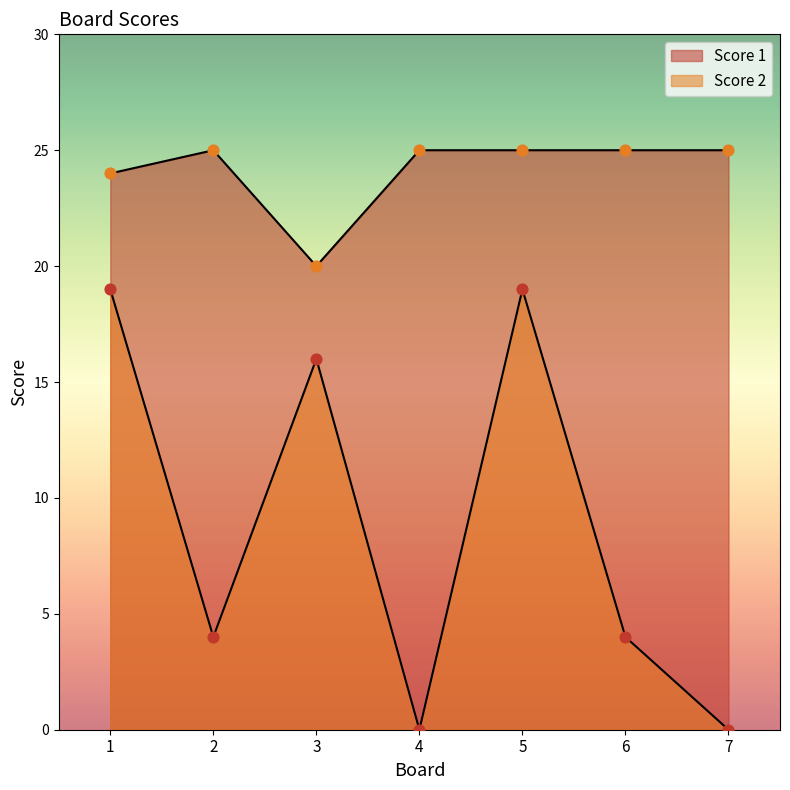

At how many categories does at least one series exceed 15?

7